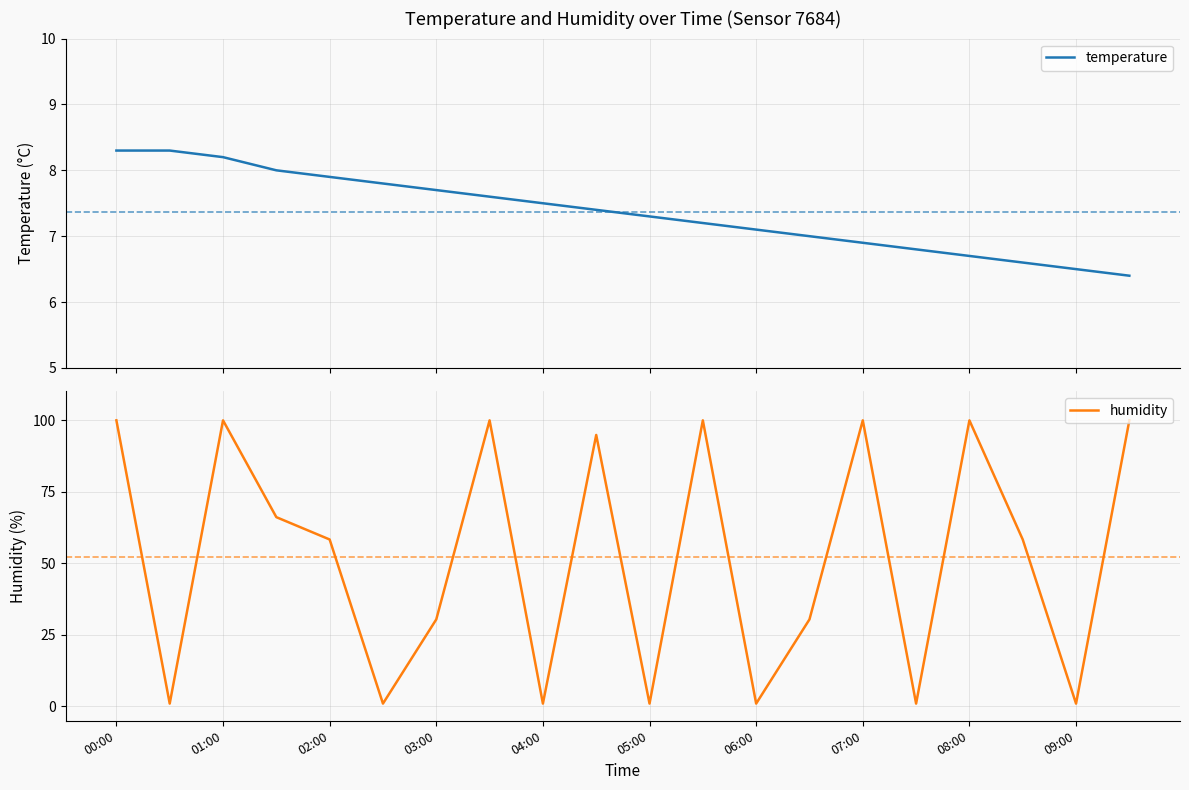

How many values in the humidity series are below 58?

9